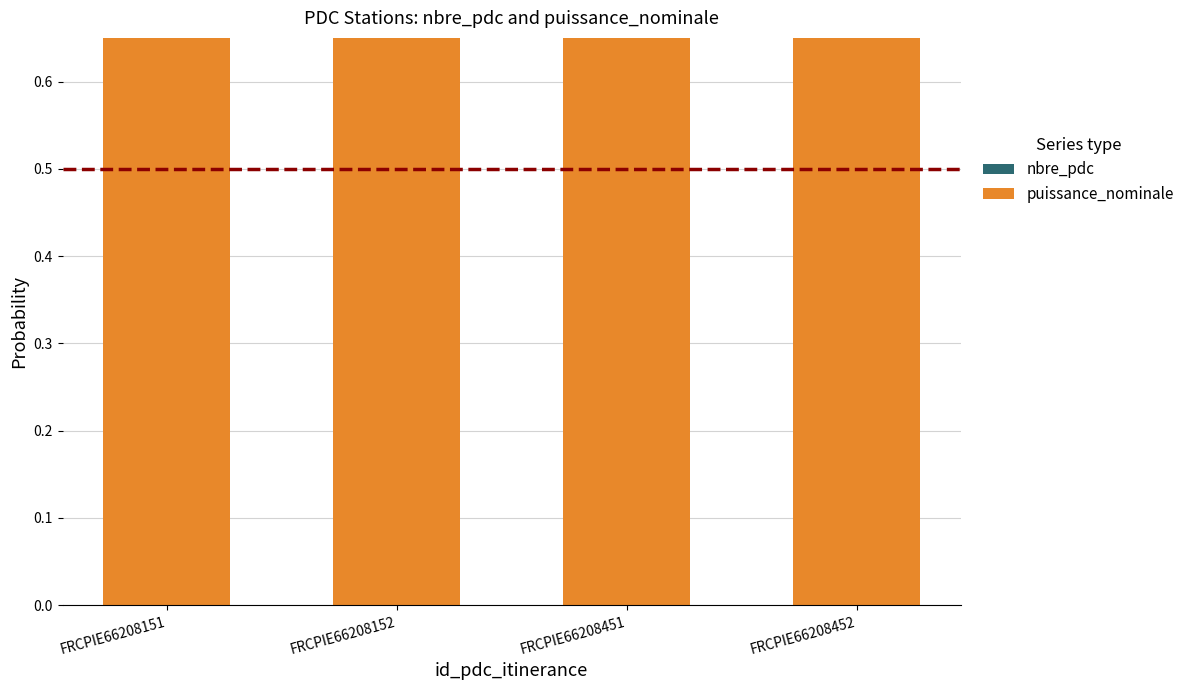

What are all the series names shown in the legend?

nbre_pdc, puissance_nominale